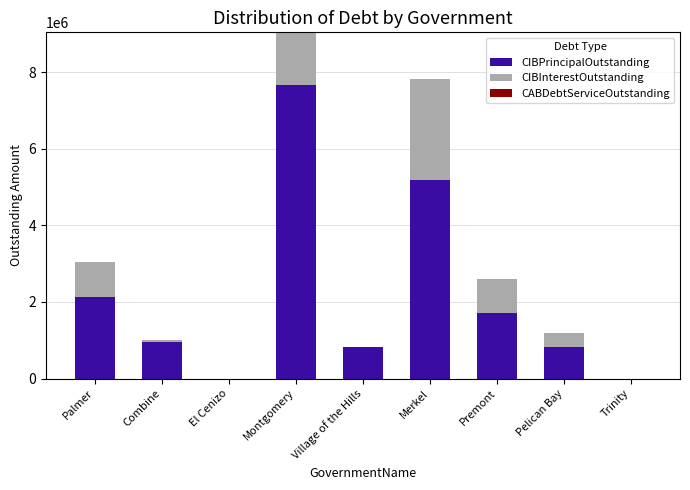

At which category is the sum across all series the highest?

Montgomery